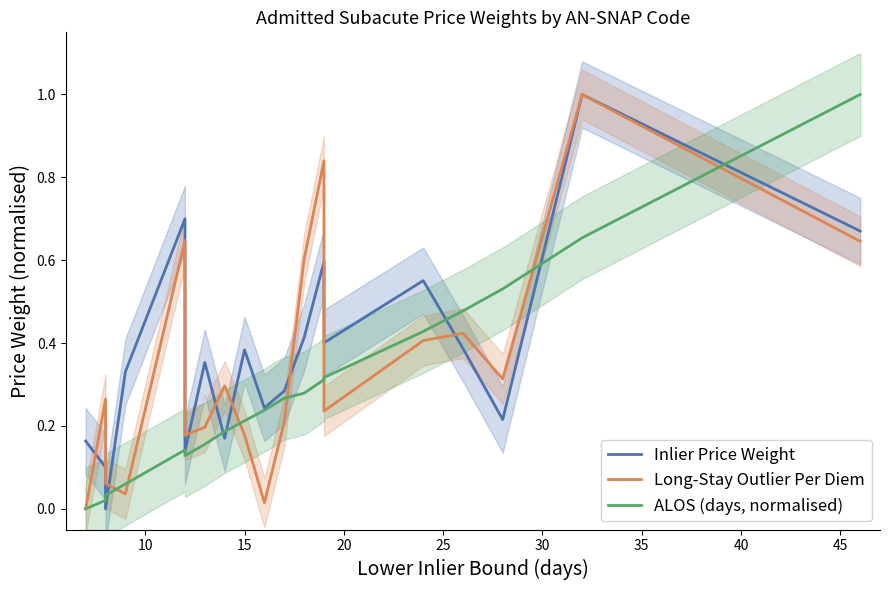

How many lines are shown in the chart?

3